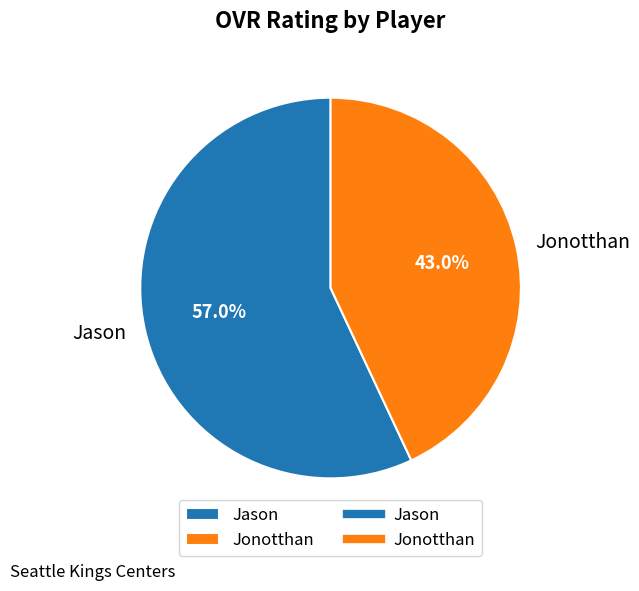

What is the total percentage of Jonotthan and Jason?

100.0%